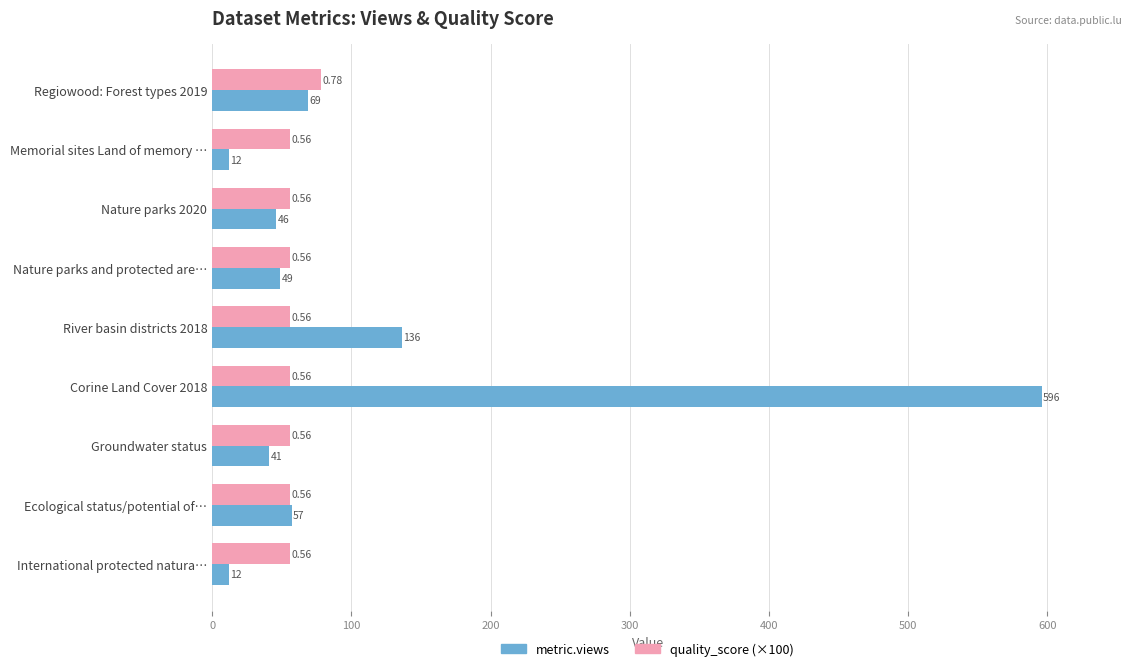

Rank the series by their average value, from highest to lowest.

metric.views, quality_score (×100)